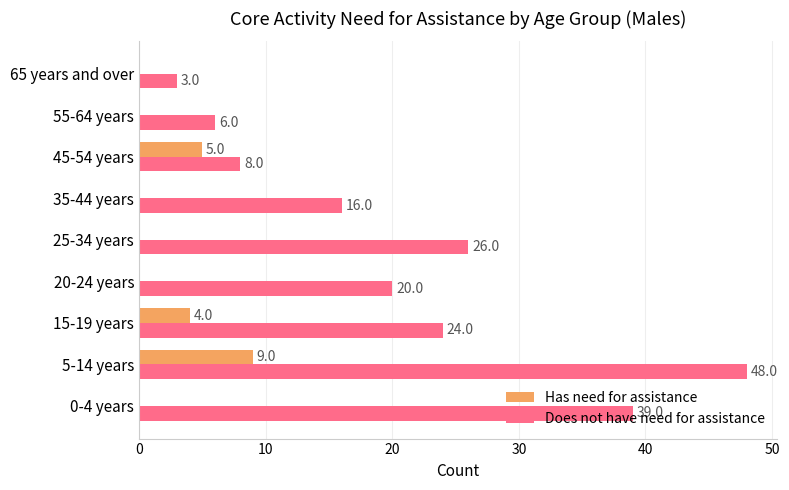

Between 5-14 years and 35-44 years, which series saw the biggest shift?

Does not have need for assistance